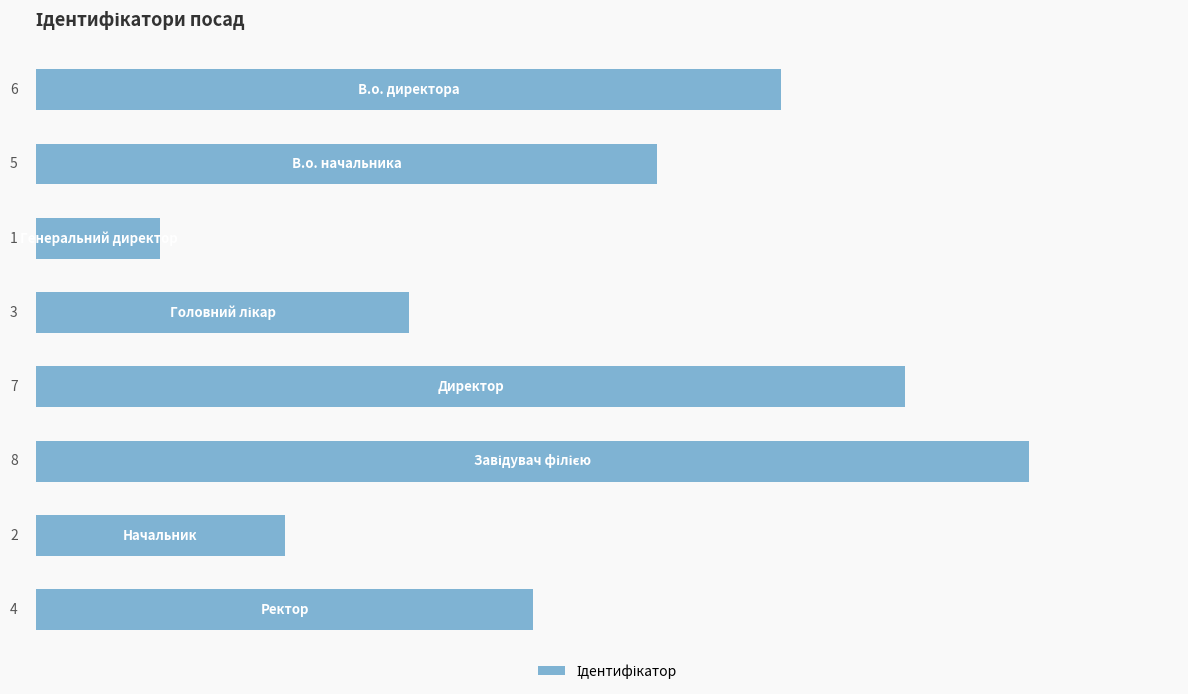

How many values are between 3 and 7?

5